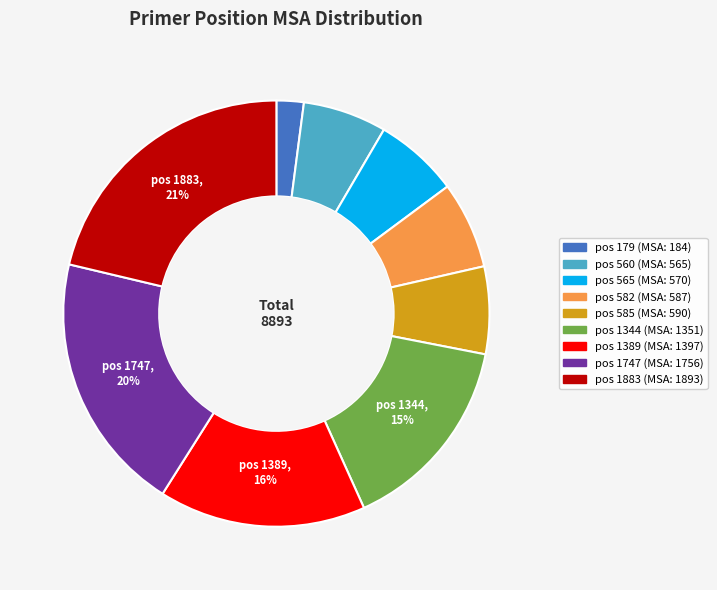

To the nearest percent, what is the average slice percentage?

11%